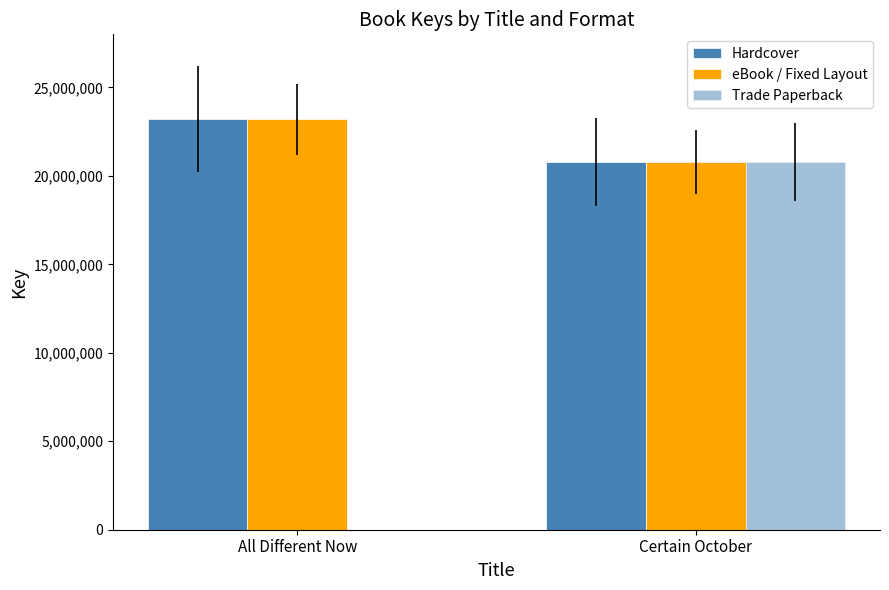

Count the number of data series in this chart.

3